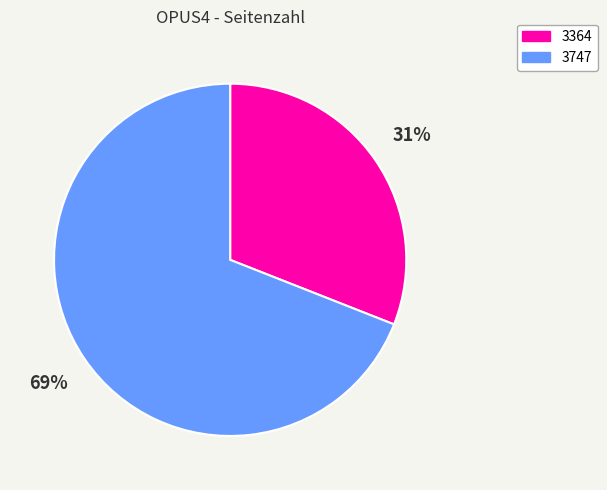

Between 3747 and 3364, which is larger?

3747